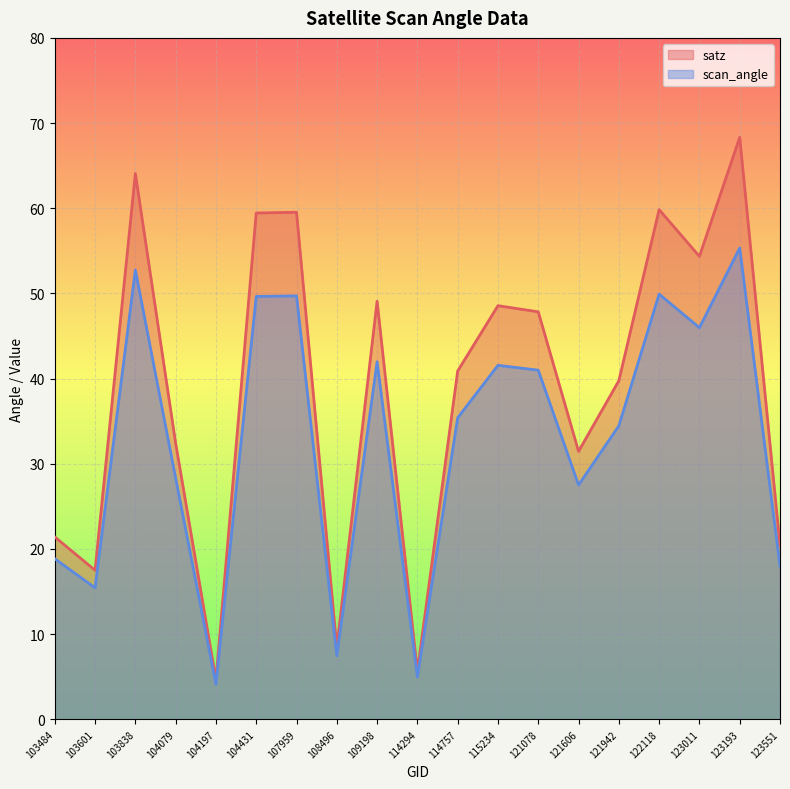

Rank the series at 123551 from highest to lowest value.

satz, scan_angle